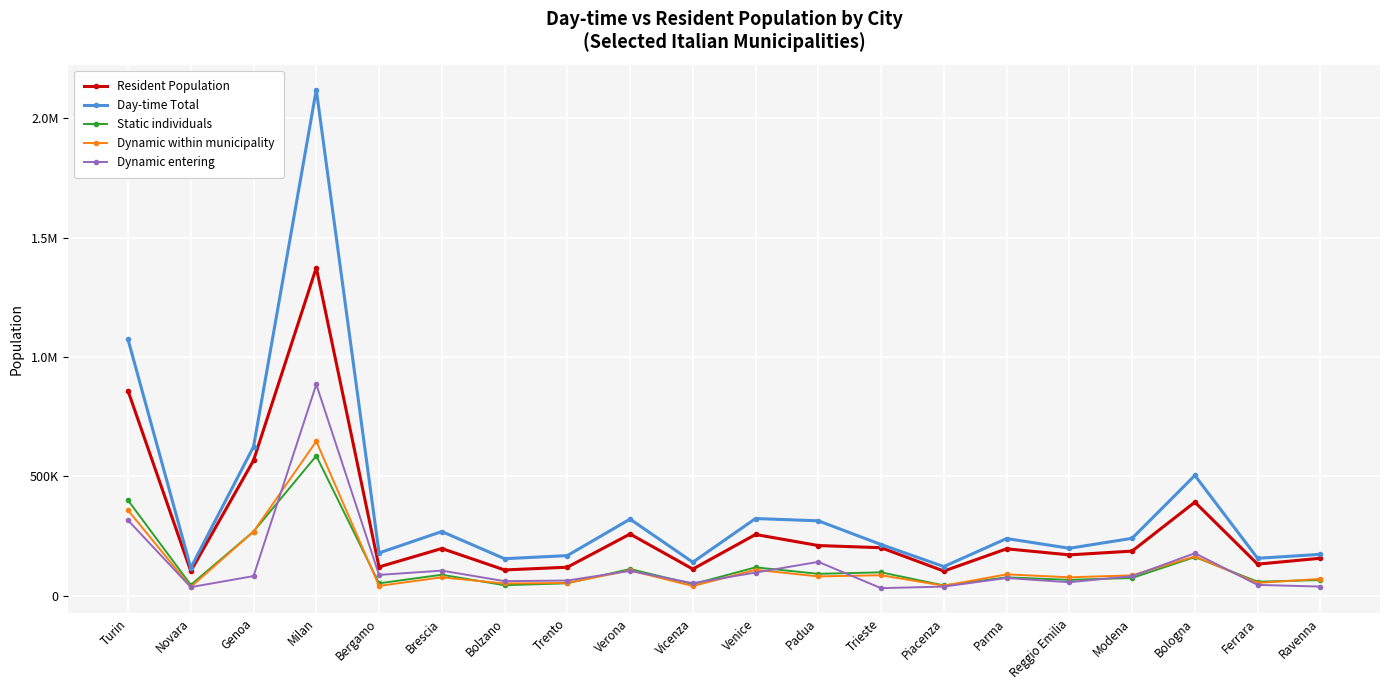

Reading left to right, what are all the values shown in this chart?

Resident Population: 858205	102225	566410	1374582	119993	197304	107467	118879	258031	111113	256083	209730	200609	102731	195998	170601	186414	391686	131669	156463
Day-time Total: 1073717	116069	623959	2120511	178687	268408	154544	167585	320466	139846	323026	313379	213997	121488	239084	198293	240039	503660	156293	172820
Static individuals: 399532	44638	268479	585774	51422	87293	43315	51577	111247	47973	118262	91200	97419	42452	76443	65785	73879	161573	58142	65145
Dynamic within municipality: 357815	36062	268176	646773	40531	76516	50699	52941	105477	39994	107897	80370	85223	41271	88907	76550	84690	164236	53273	69913
Dynamic entering: 315571	35355	81726	885218	86687	104566	60428	63043	103653	51849	96572	141339	31051	37719	73668	55939	81435	177428	44765	37710